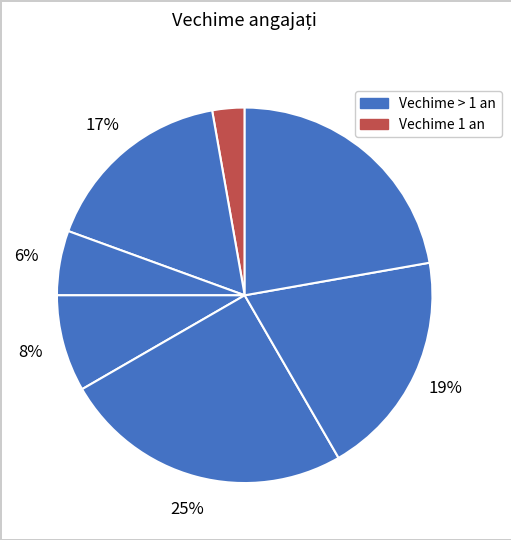

How many segments does this pie chart have?

7